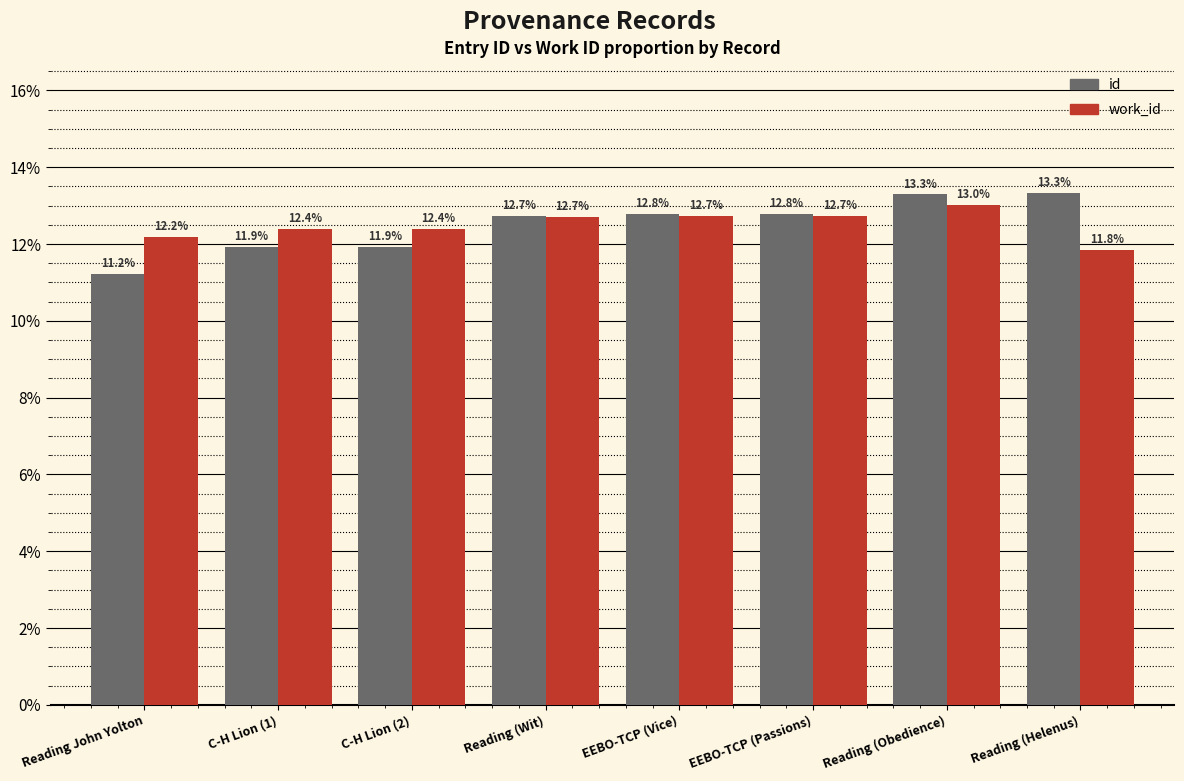

What are all the series names shown in the legend?

id, work_id